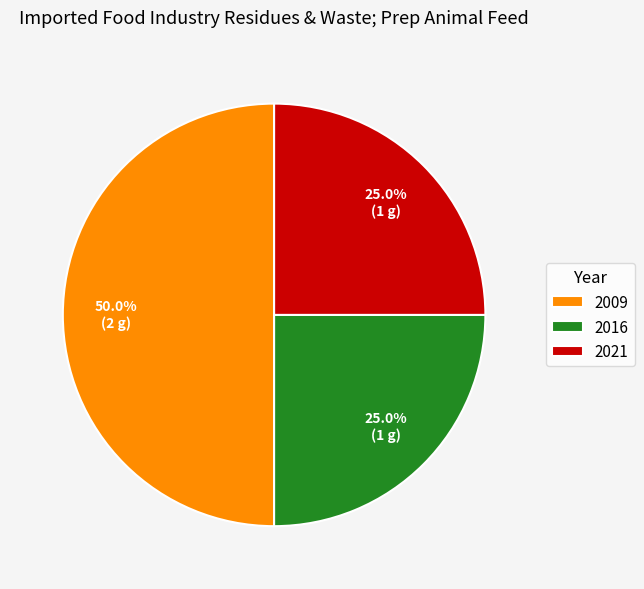

Combined, what portion of the pie is 2009 and 2016?

75.0%